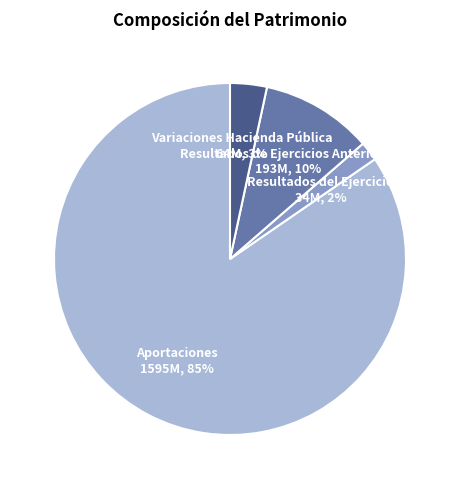

True or false: Aportaciones accounts for 91% of the total.

False